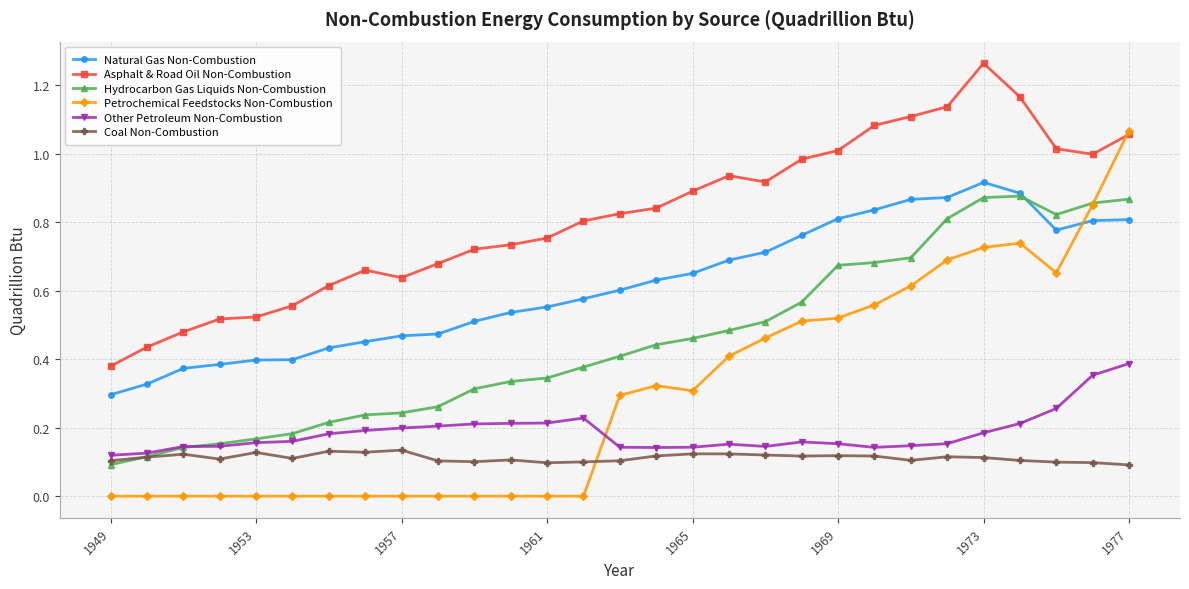

Which series has the largest range (max minus min)?

Petrochemical Feedstocks Non-Combustion